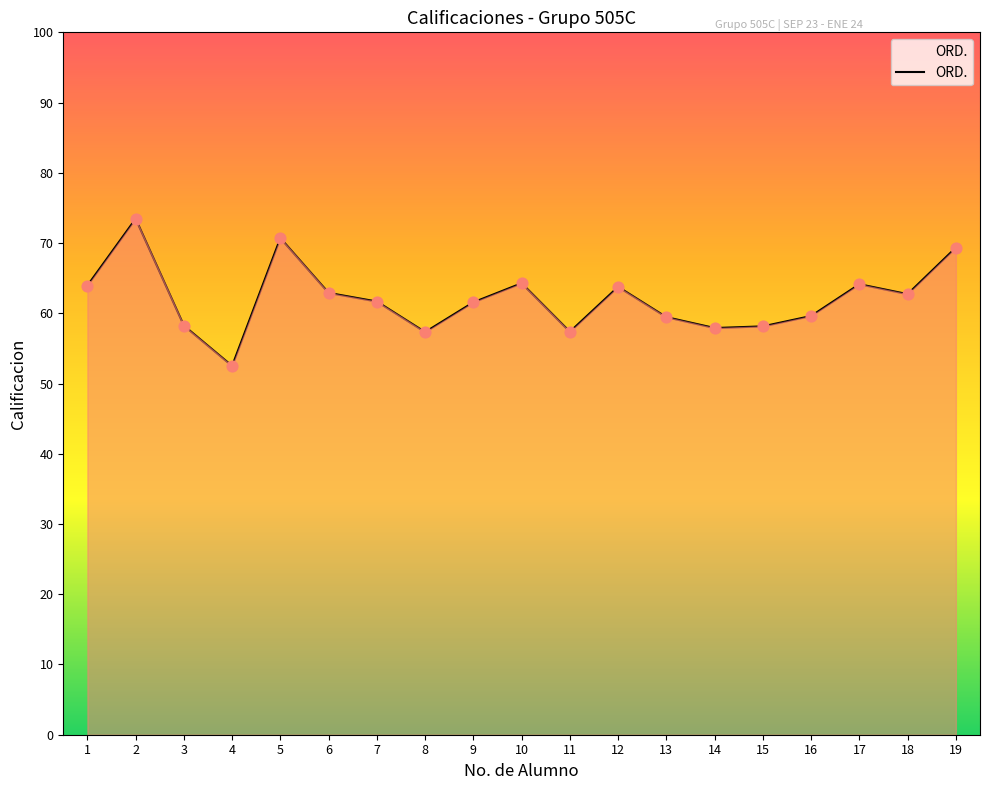

The value at 3 is 96.4. True or false?

False